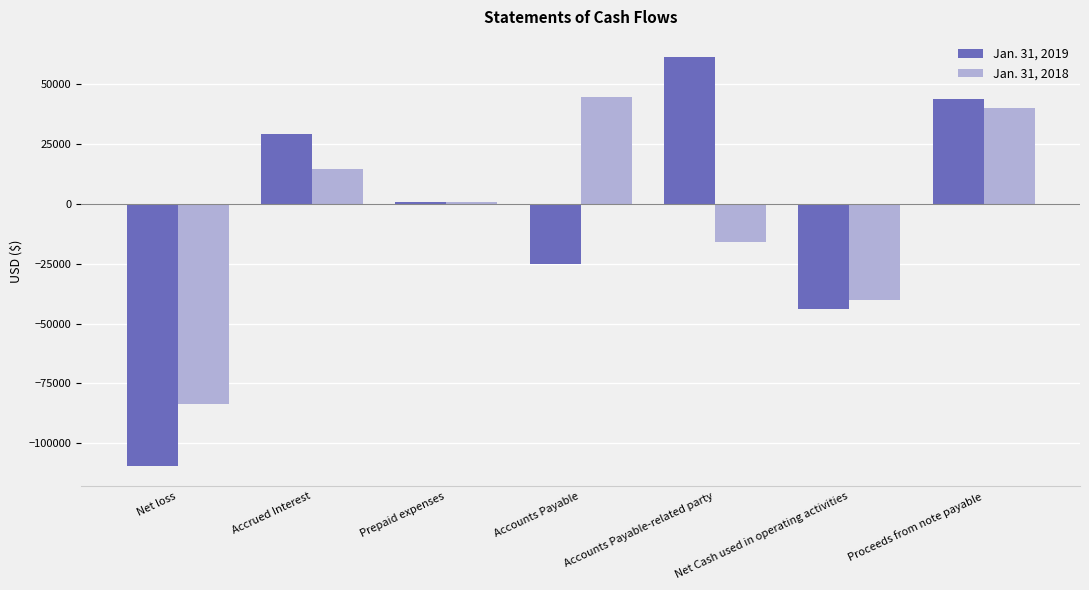

Count the number of data series in this chart.

2